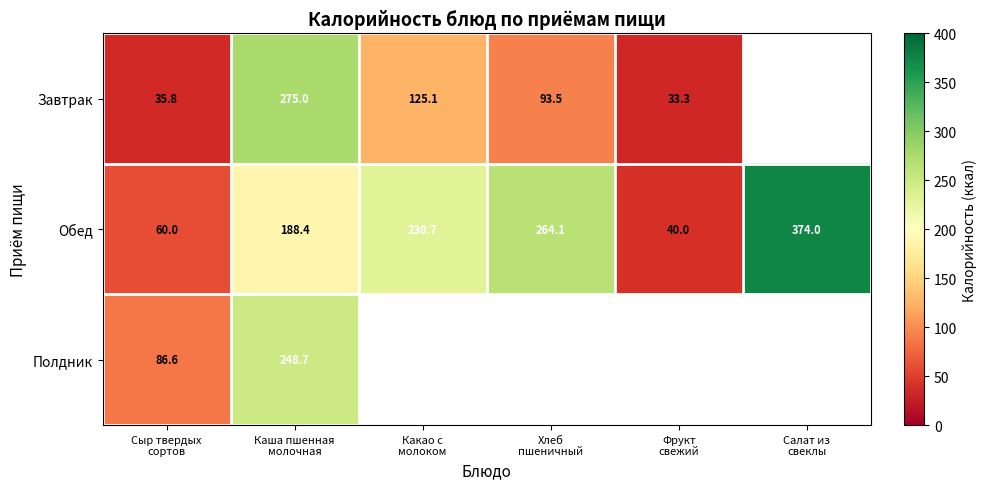

What is the highest value of the Обед series?

374.0